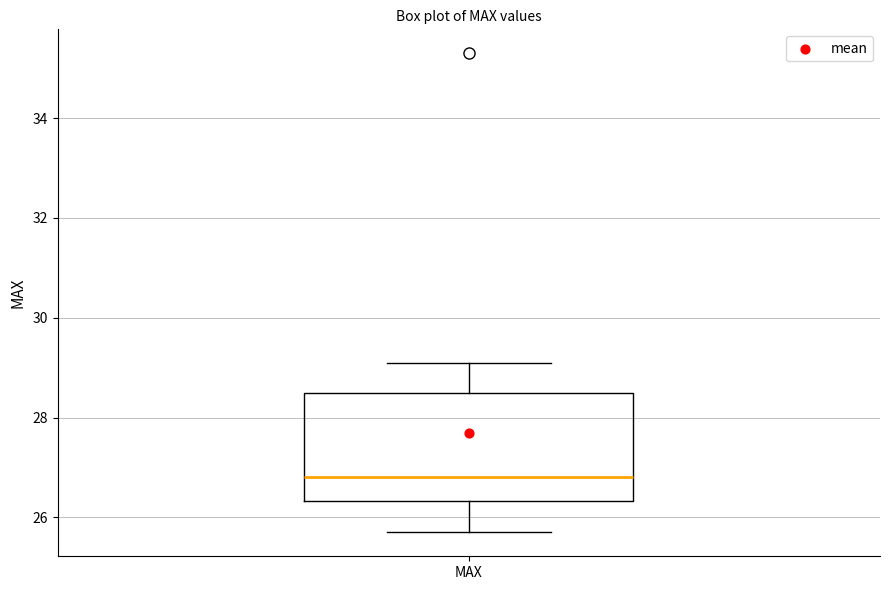

Transcribe this box plot: give where the median line is, the range the box spans, and where the two whiskers end, as read against the y-axis. The values are not printed on the chart, so give them approximately, as read against the axis.

median 26.8, box 26.4 to 28.6, whiskers 25.8 to 29.2